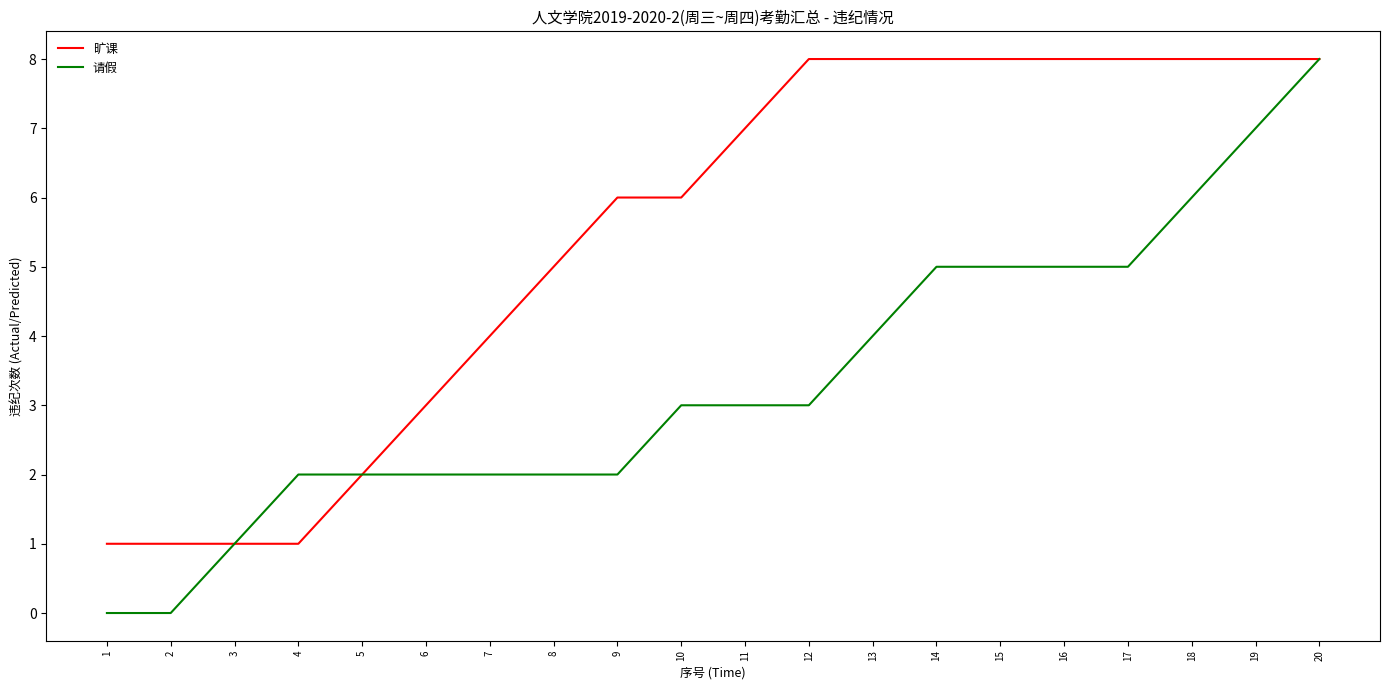

The 请假 series shows 0 at 2. True or false?

True